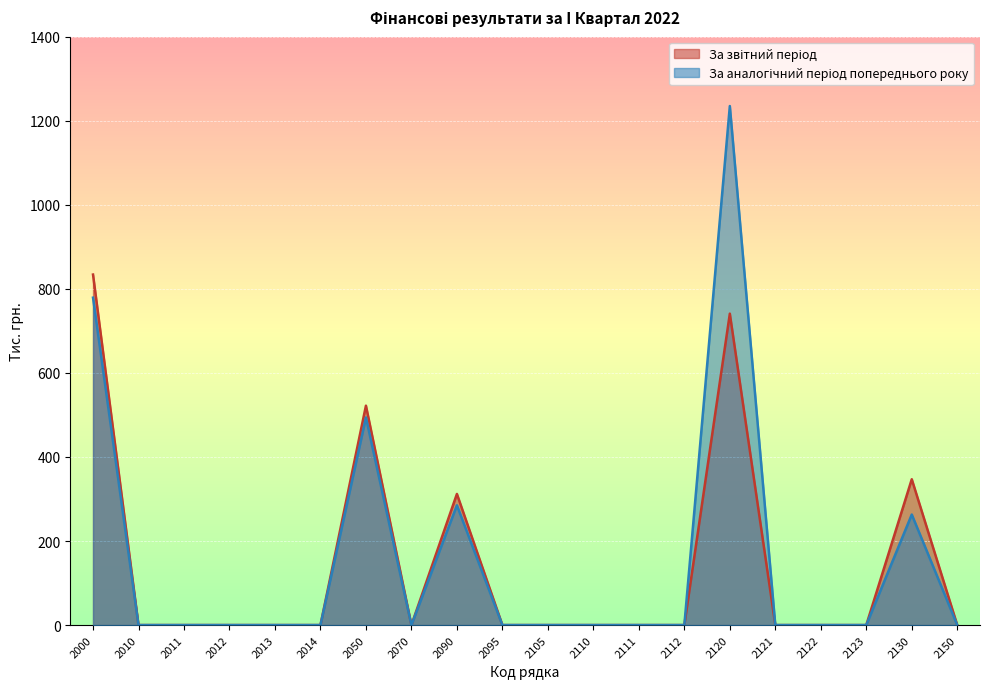

Reading left to right, extract all data points from this chart.

За звітний період: 2000=834	2010=0	2011=0	2012=0	2013=0	2014=0	2050=522	2070=0	2090=312	2095=0	2105=0	2110=0	2111=0	2112=0	2120=741	2121=0	2122=0	2123=0	2130=347	2150=0
За аналогічний період попереднього року: 2000=779	2010=0	2011=0	2012=0	2013=0	2014=0	2050=494	2070=0	2090=285	2095=0	2105=0	2110=0	2111=0	2112=0	2120=1235	2121=0	2122=0	2123=0	2130=263	2150=0